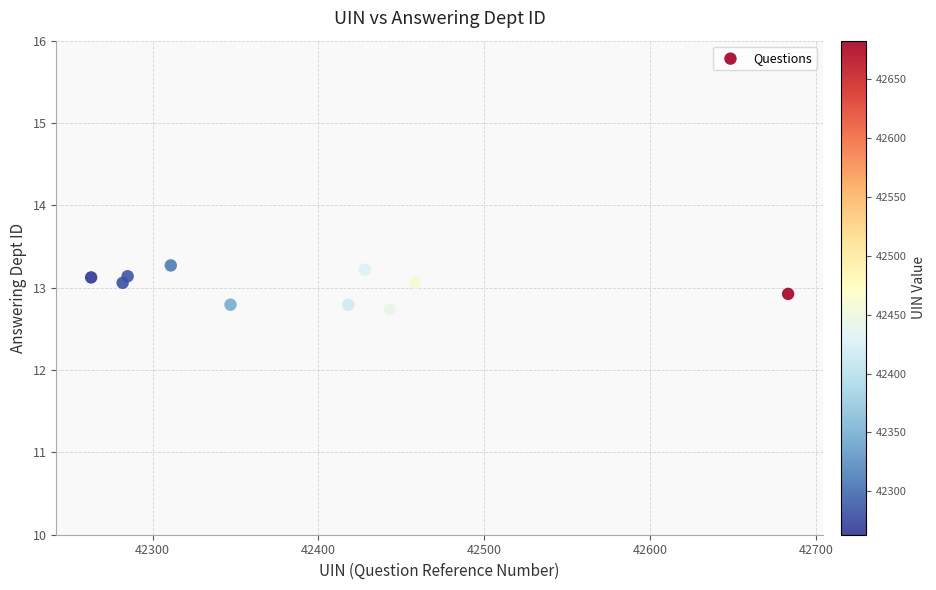

What is the range of Y values (max minus min)?

0.5